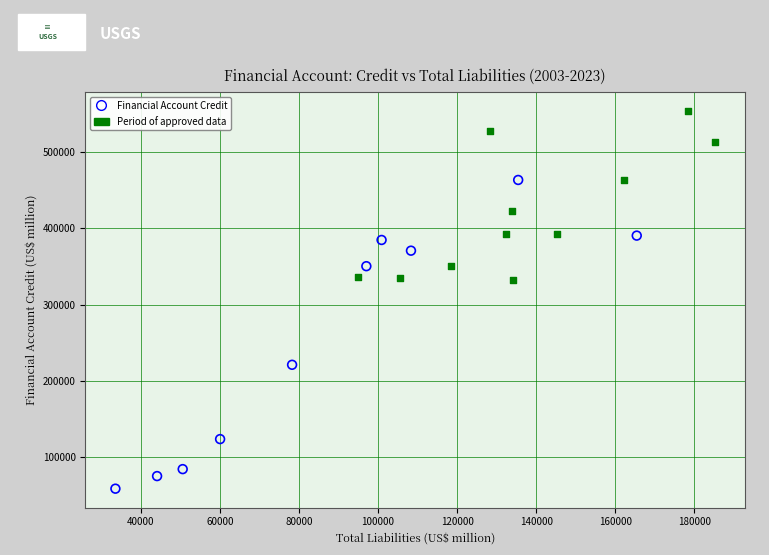

Which series has the largest Y range (max minus min)?

Financial Account Credit